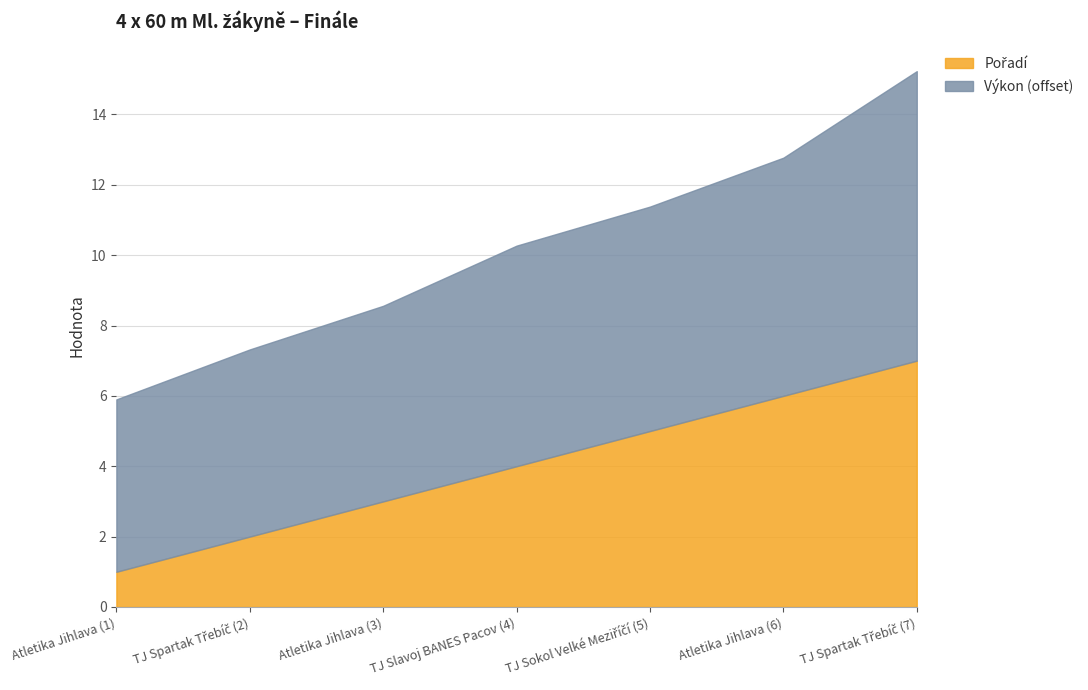

Between TJ Sokol Velké Meziříčí (5) and TJ Spartak Třebíč (2), which is larger?

TJ Sokol Velké Meziříčí (5)